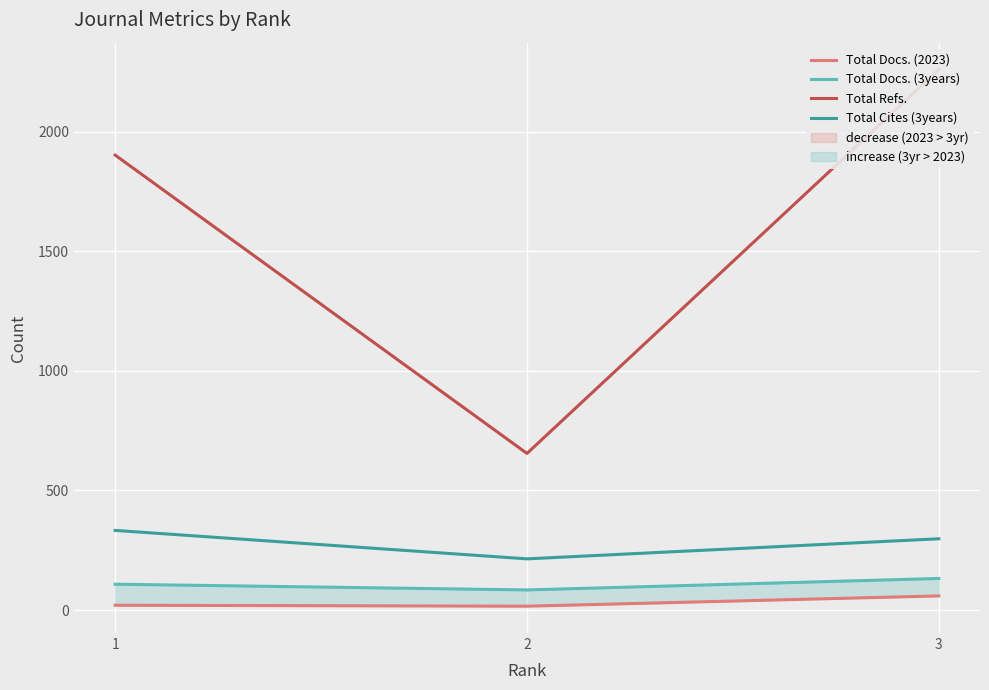

Is the value of Total Refs. at 1 greater than the value of Total Cites (3years) at 2?

Yes